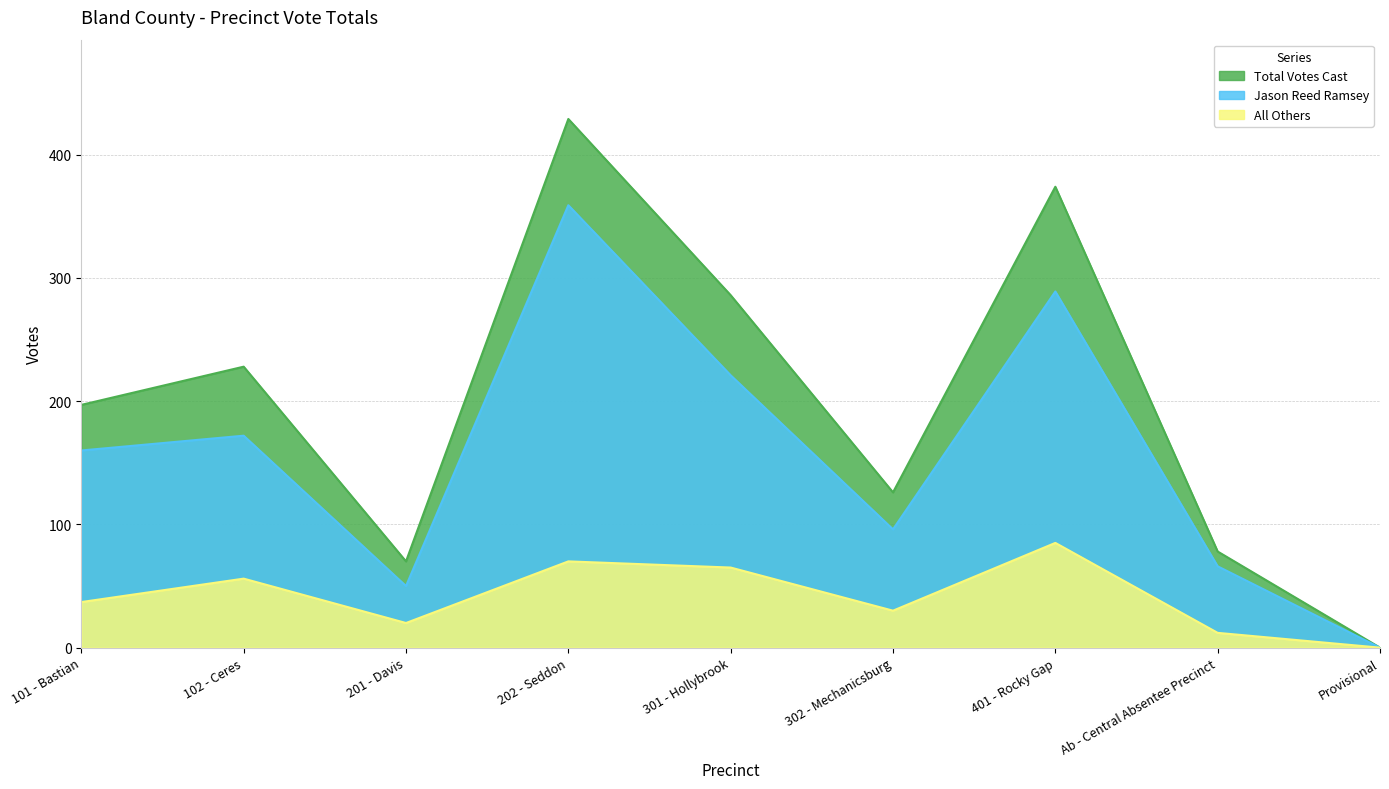

Rank the series by their average value, from highest to lowest.

Total Votes Cast, Jason Reed Ramsey, All Others